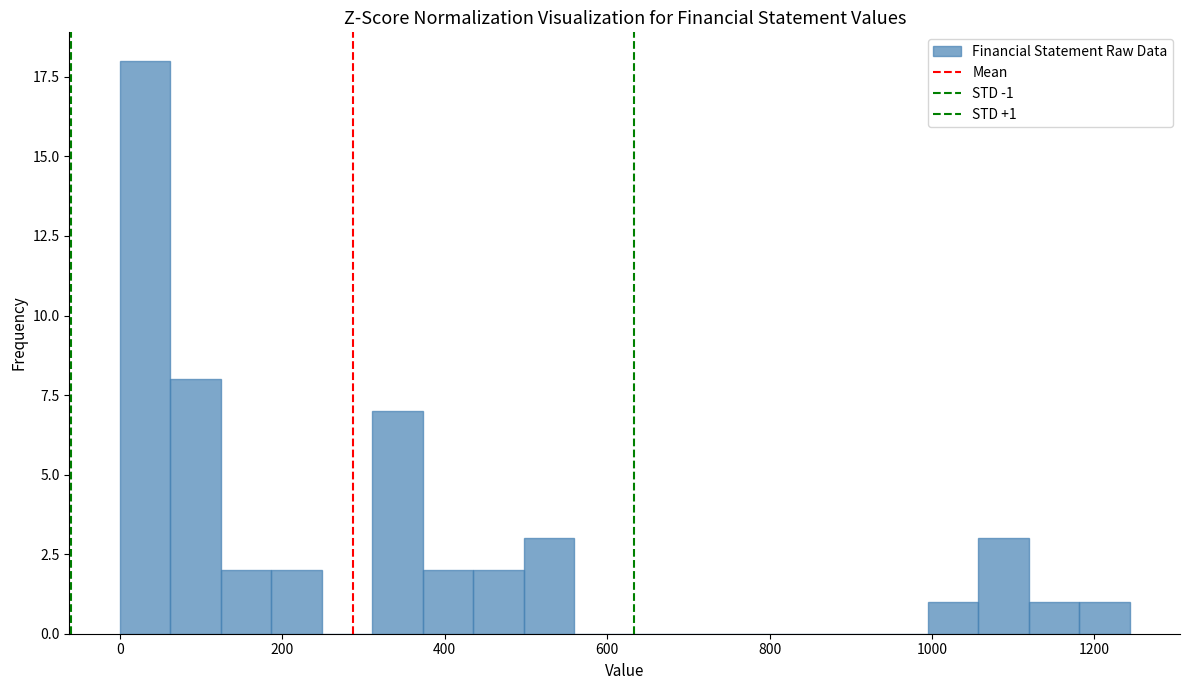

Around what value on the x-axis is the tallest bar? Give the approximate position of its centre, as read against the axis.

40